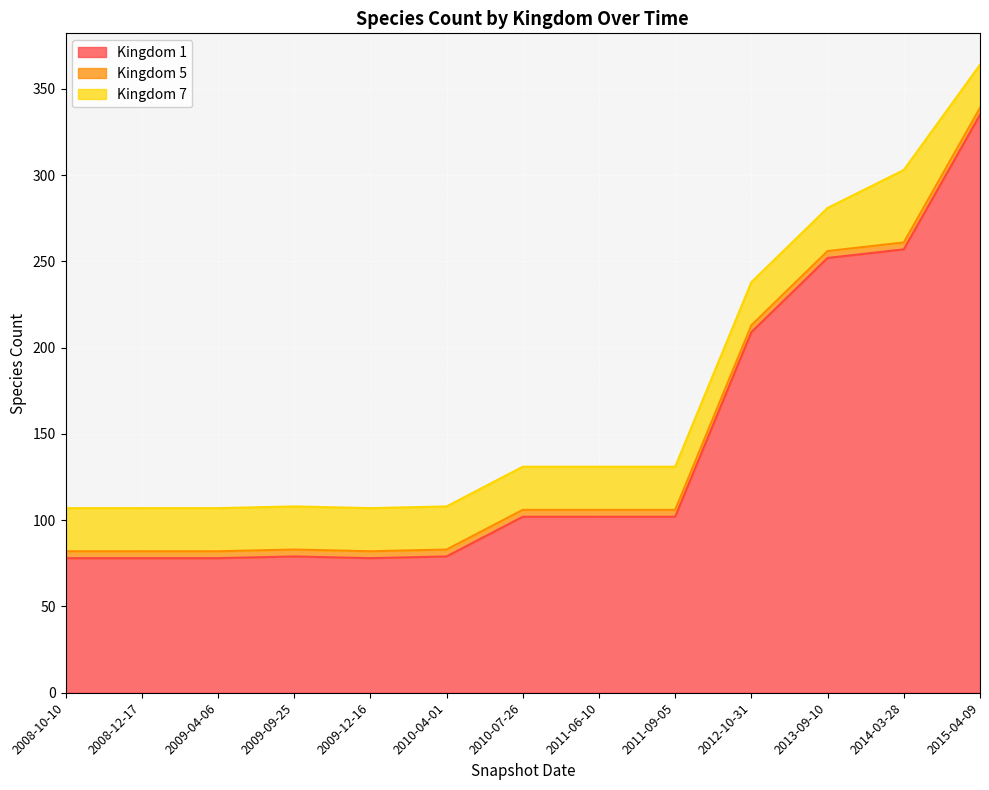

What is the sum of the Kingdom 5 values at 2008-10-10 and 2015-04-09?

8